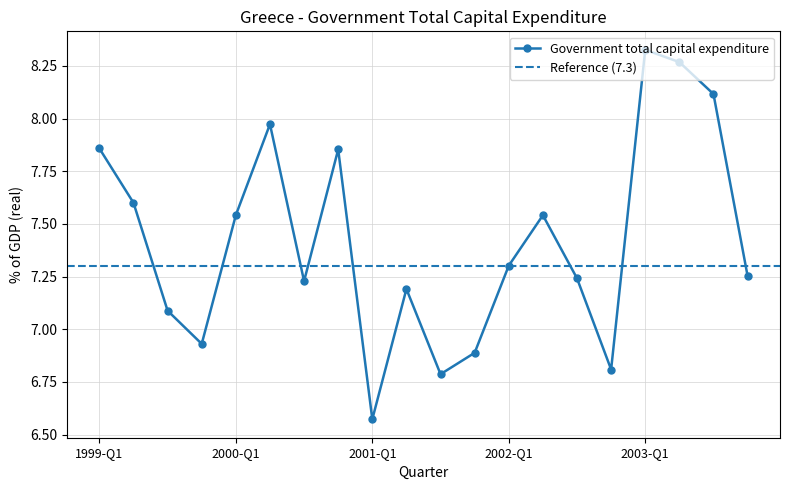

List the labels in order of value, largest first.

2003-Q1, 2003-Q2, 2003-Q3, 2000-Q2, 1999-Q1, 2000-Q4, 1999-Q2, 2000-Q1, 2002-Q2, 2002-Q1, 2003-Q4, 2002-Q3, 2000-Q3, 2001-Q2, 1999-Q3, 1999-Q4, 2001-Q4, 2002-Q4, 2001-Q3, 2001-Q1